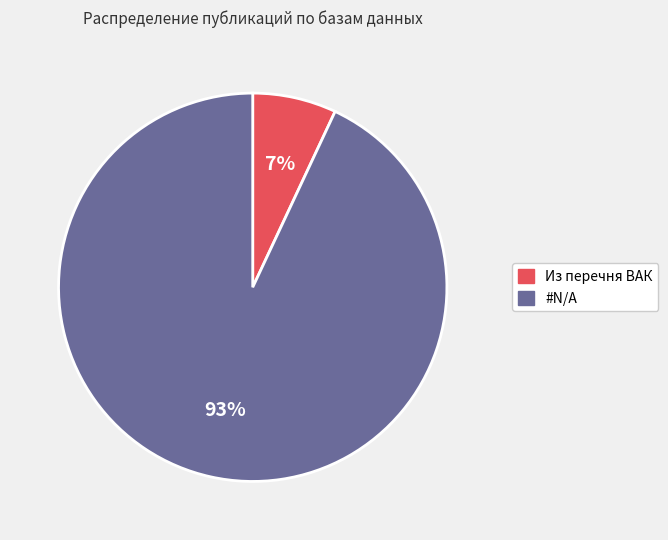

True or false: Из перечня ВАК accounts for 7% of the total.

True